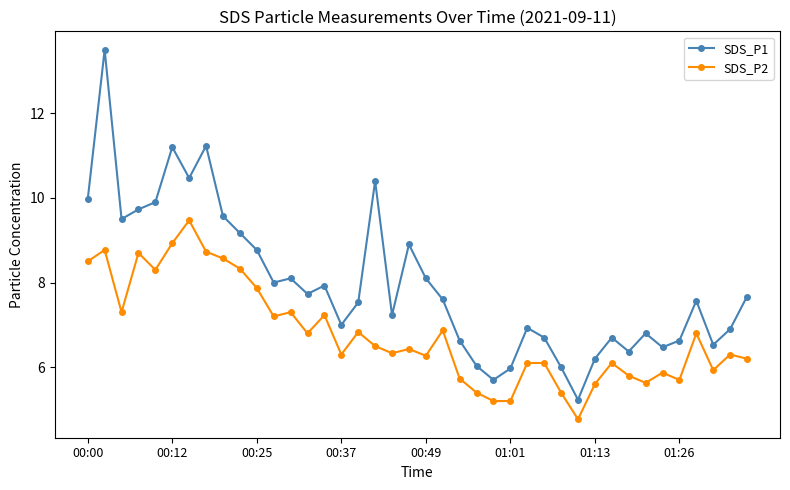

How many values in the SDS_P2 series exceed 6?

28